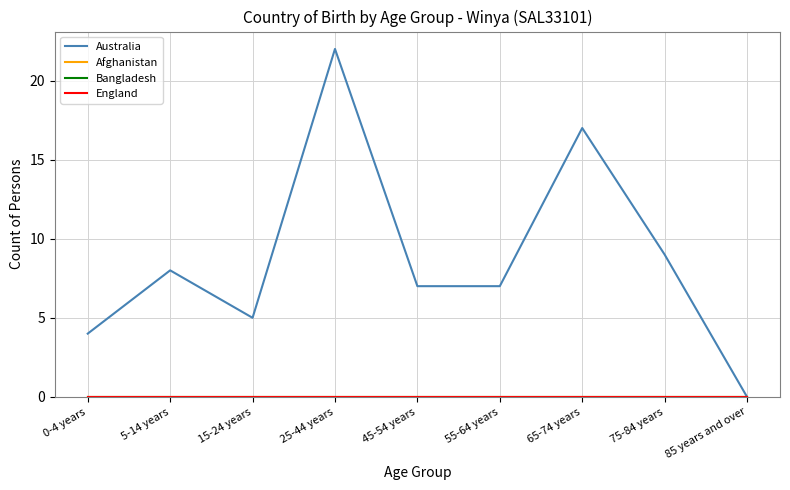

The Australia series shows 7 at 15-24 years. True or false?

False